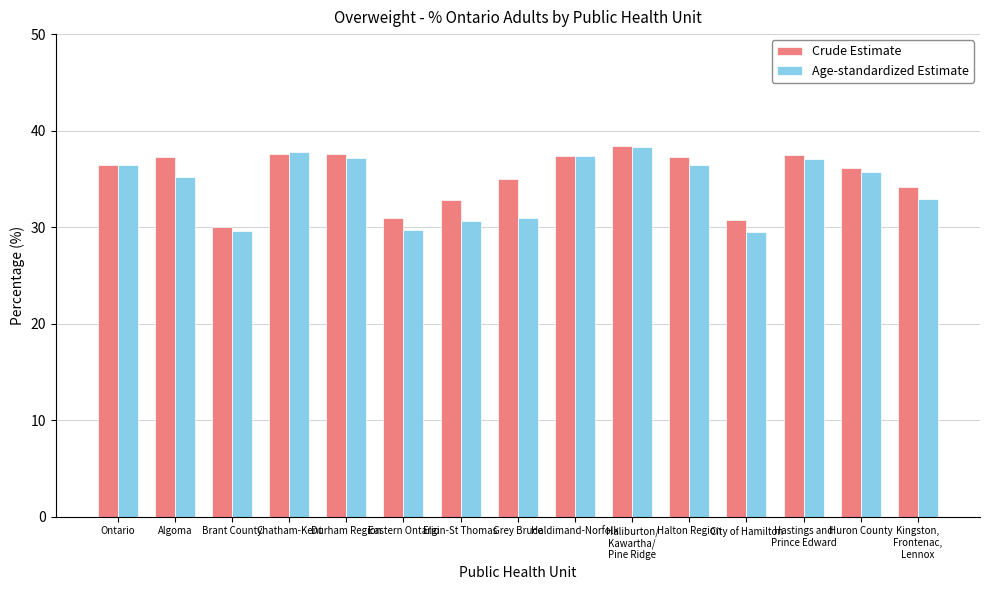

What are all the series names shown in the legend?

Crude Estimate, Age-standardized Estimate